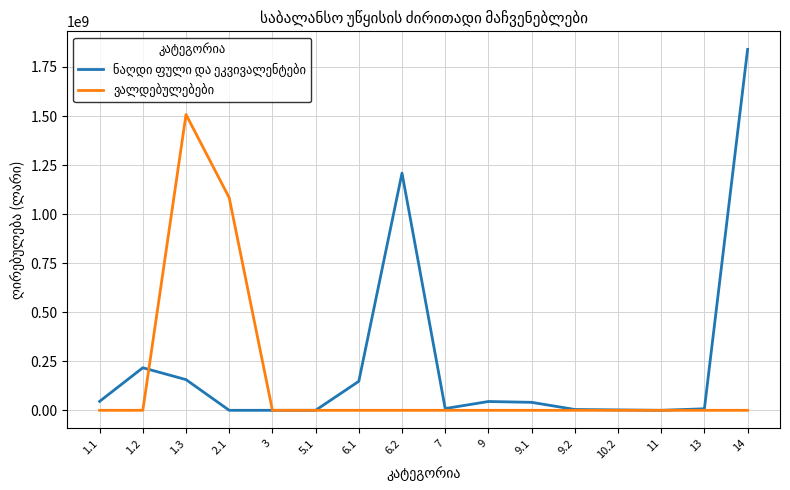

What is the total value across all series at 14?

1839731502.8